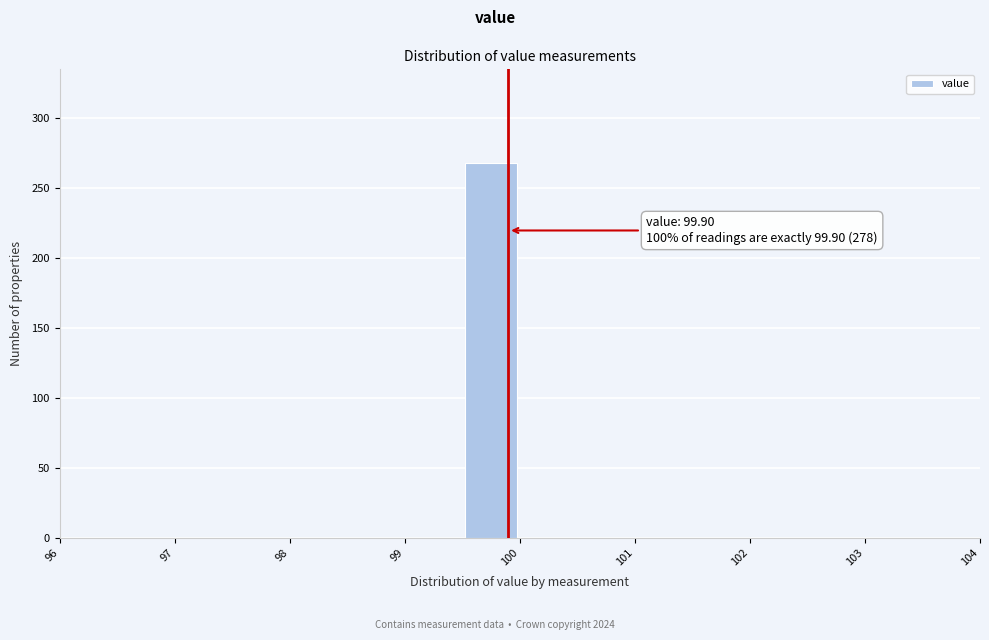

Over which range of the x-axis is the bar tallest?

99.5 to 100.0